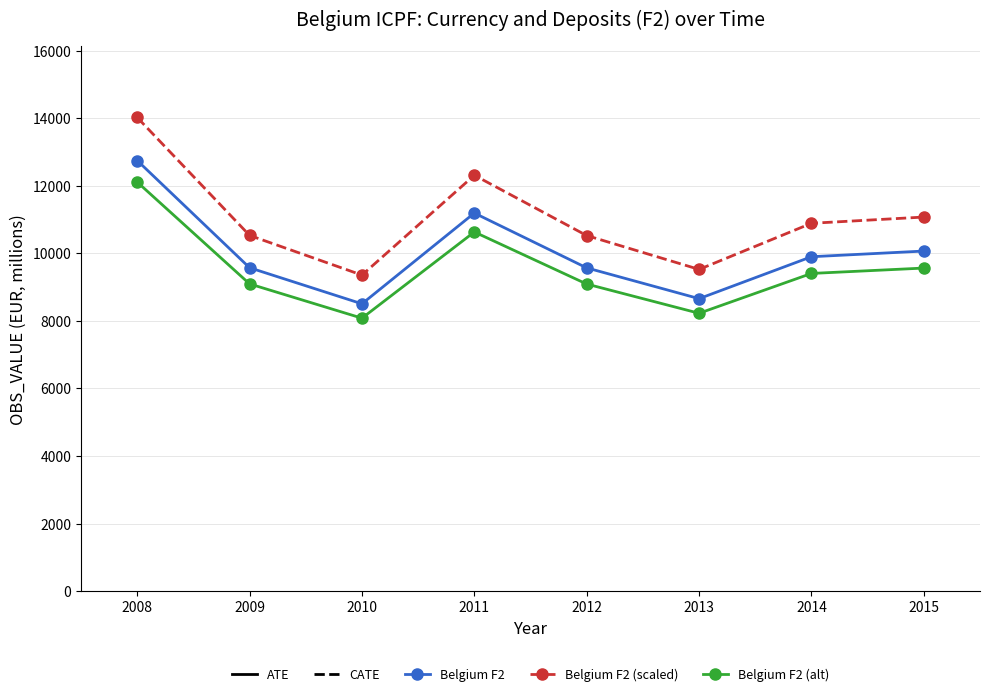

What is the difference between the highest and lowest values at 2014?

1484.9